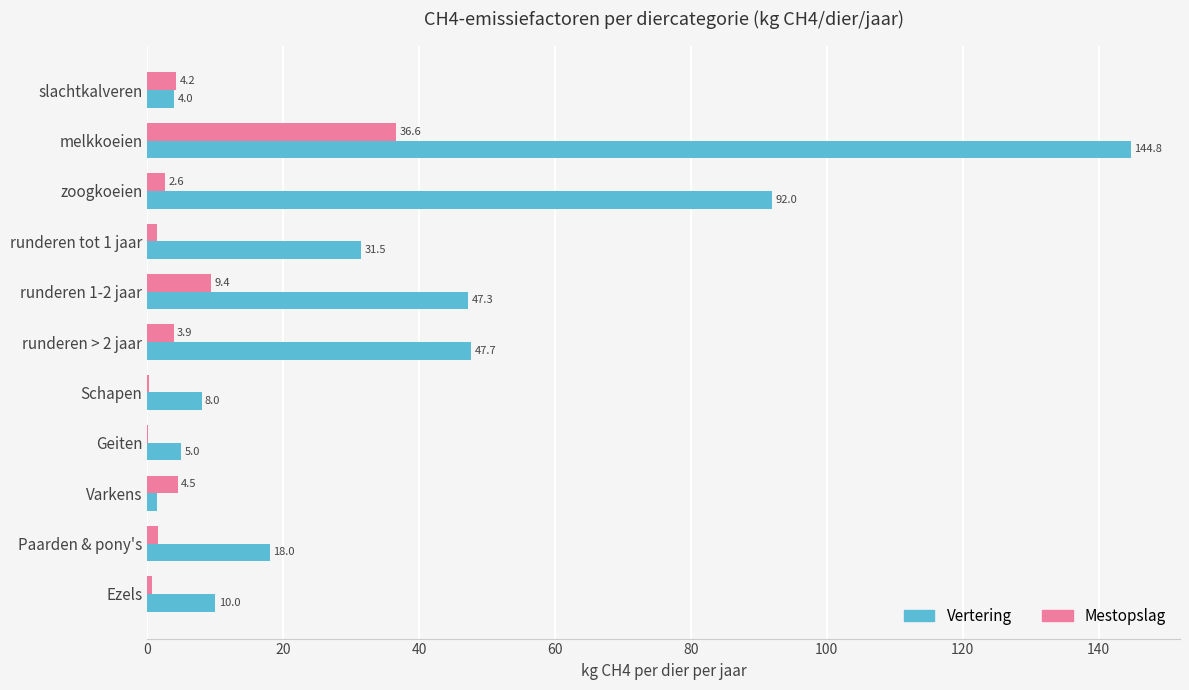

At which category is the sum across all series the highest?

melkkoeien